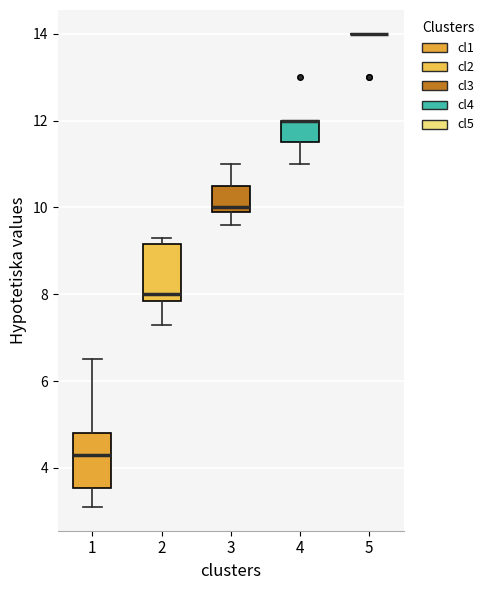

Reading left to right, read every box against the y-axis: the position of its median line, the range the box covers, and the ends of its whiskers. The values are not printed on the chart, so give them approximately, as read against the axis.

1: median 4.4, box 3.6 to 4.8, whiskers 3.2 to 6.6
2: median 8.0, box 7.8 to 9.2, whiskers 7.4 to 9.4
3: median 10.0 (just above the box's lower edge), box 10.0 to 10.6, whiskers 9.6 to 11.0
4: median 12.0 (drawn on the box's upper edge), box 11.6 to 12.0, whiskers 11.0 to 12.0
5: box collapsed to a line at 14.0, whiskers 14.0 to 14.0